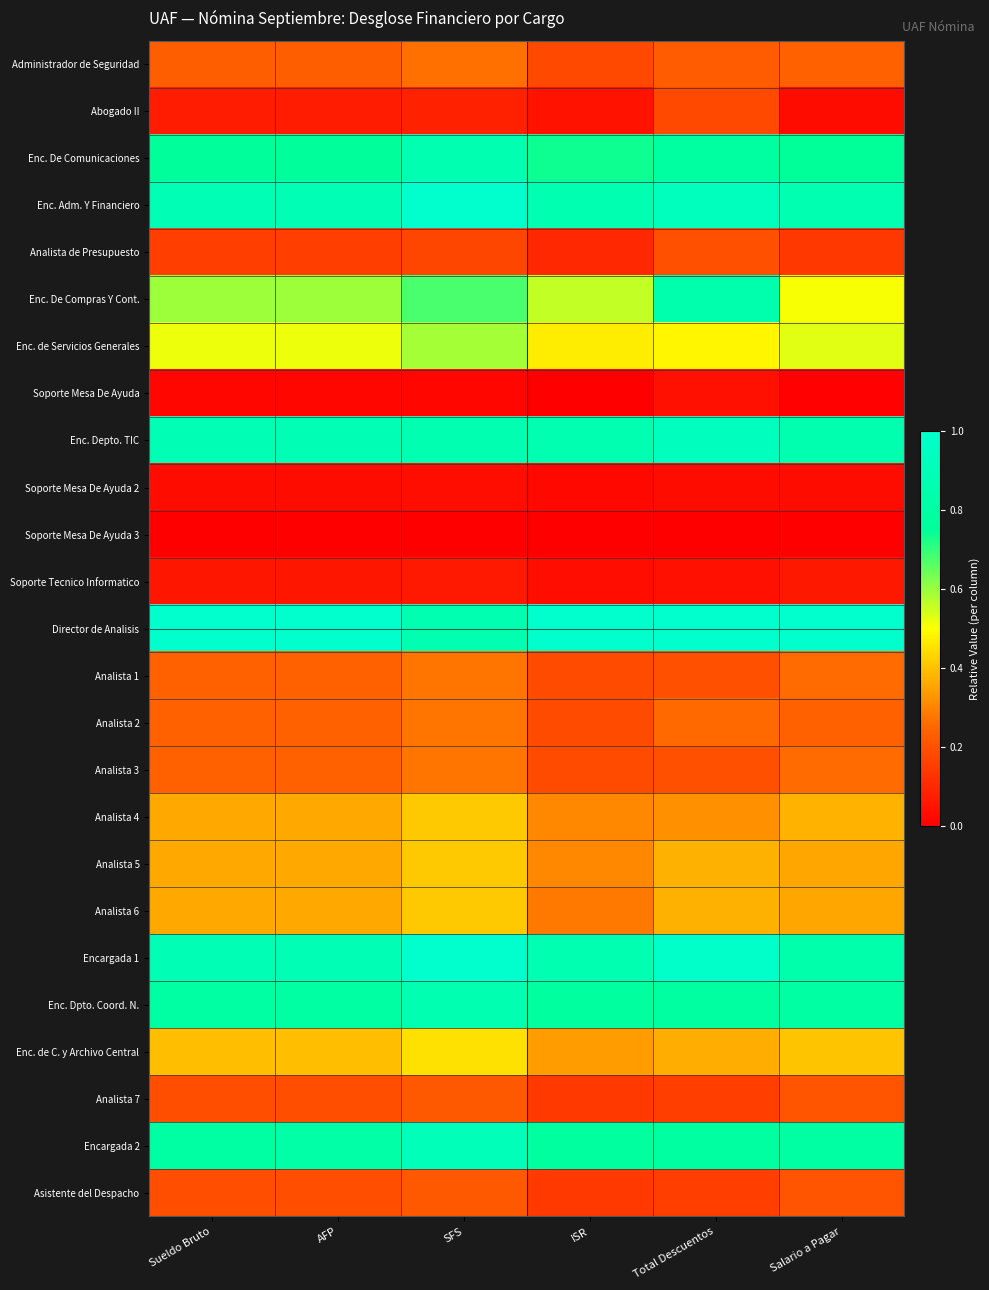

Reading right to left, what are all the values shown in this chart?

Administrador de Seguridad: Salario a Pagar=0.2	Total Descuentos=0.2	ISR=0.2	SFS=0.3	AFP=0.2	Sueldo Bruto=0.2
Abogado II: Salario a Pagar=0.0	Total Descuentos=0.2	ISR=0.0	SFS=0.1	AFP=0.1	Sueldo Bruto=0.1
Enc. De Comunicaciones: Salario a Pagar=0.7	Total Descuentos=0.8	ISR=0.7	SFS=0.9	AFP=0.8	Sueldo Bruto=0.8
Enc. Adm. Y Financiero: Salario a Pagar=0.9	Total Descuentos=0.9	ISR=0.9	SFS=1.0	AFP=0.9	Sueldo Bruto=0.9
Analista de Presupuesto: Salario a Pagar=0.1	Total Descuentos=0.2	ISR=0.1	SFS=0.2	AFP=0.2	Sueldo Bruto=0.2
Enc. De Compras Y Cont.: Salario a Pagar=0.5	Total Descuentos=0.8	ISR=0.6	SFS=0.7	AFP=0.6	Sueldo Bruto=0.6
Enc. de Servicios Generales: Salario a Pagar=0.5	Total Descuentos=0.5	ISR=0.5	SFS=0.6	AFP=0.5	Sueldo Bruto=0.5
Soporte Mesa De Ayuda: Salario a Pagar=0.0	Total Descuentos=0.0	ISR=0.0	SFS=0.0	AFP=0.0	Sueldo Bruto=0.0
Enc. Depto. TIC: Salario a Pagar=0.9	Total Descuentos=0.9	ISR=0.9	SFS=0.9	AFP=0.9	Sueldo Bruto=0.9
Soporte Mesa De Ayuda 2: Salario a Pagar=0.0	Total Descuentos=0.0	ISR=0.0	SFS=0.0	AFP=0.0	Sueldo Bruto=0.0
Soporte Mesa De Ayuda 3: Salario a Pagar=0.0	Total Descuentos=0.0	ISR=0.0	SFS=0.0	AFP=0.0	Sueldo Bruto=0.0
Soporte Tecnico Informatico: Salario a Pagar=0.1	Total Descuentos=0.0	ISR=0.0	SFS=0.1	AFP=0.1	Sueldo Bruto=0.1
Director de Analisis: Salario a Pagar=1.0	Total Descuentos=1.0	ISR=1.0	SFS=0.9	AFP=1.0	Sueldo Bruto=1.0
Analista 1: Salario a Pagar=0.3	Total Descuentos=0.2	ISR=0.2	SFS=0.3	AFP=0.2	Sueldo Bruto=0.2
Analista 2: Salario a Pagar=0.2	Total Descuentos=0.3	ISR=0.2	SFS=0.3	AFP=0.2	Sueldo Bruto=0.2
Analista 3: Salario a Pagar=0.3	Total Descuentos=0.2	ISR=0.2	SFS=0.3	AFP=0.2	Sueldo Bruto=0.2
Analista 4: Salario a Pagar=0.4	Total Descuentos=0.3	ISR=0.3	SFS=0.4	AFP=0.4	Sueldo Bruto=0.4
Analista 5: Salario a Pagar=0.4	Total Descuentos=0.4	ISR=0.3	SFS=0.4	AFP=0.4	Sueldo Bruto=0.4
Analista 6: Salario a Pagar=0.4	Total Descuentos=0.4	ISR=0.3	SFS=0.4	AFP=0.4	Sueldo Bruto=0.4
Encargada 1: Salario a Pagar=0.8	Total Descuentos=1.0	ISR=0.9	SFS=1.0	AFP=0.9	Sueldo Bruto=0.9
Enc. Dpto. Coord. N.: Salario a Pagar=0.8	Total Descuentos=0.8	ISR=0.8	SFS=0.9	AFP=0.8	Sueldo Bruto=0.8
Enc. de C. y Archivo Central: Salario a Pagar=0.4	Total Descuentos=0.4	ISR=0.3	SFS=0.4	AFP=0.4	Sueldo Bruto=0.4
Analista 7: Salario a Pagar=0.2	Total Descuentos=0.2	ISR=0.1	SFS=0.2	AFP=0.2	Sueldo Bruto=0.2
Encargada 2: Salario a Pagar=0.8	Total Descuentos=0.8	ISR=0.8	SFS=0.9	AFP=0.8	Sueldo Bruto=0.8
Asistente del Despacho: Salario a Pagar=0.2	Total Descuentos=0.2	ISR=0.1	SFS=0.2	AFP=0.2	Sueldo Bruto=0.2